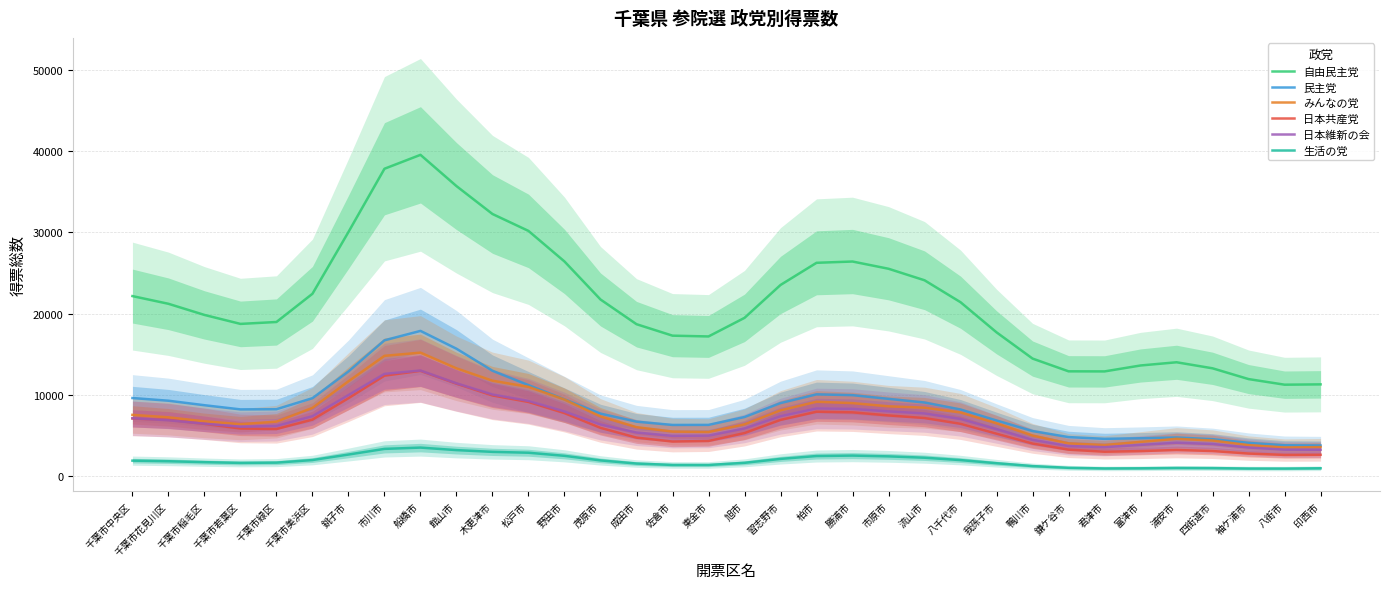

Reading left to right, transcribe all the data shown in this chart.

自由民主党: 千葉市中央区=22158.6	千葉市花見川区=21210.4	千葉市稲毛区=19838.0	千葉市若葉区=18732.9	千葉市緑区=18967.8	千葉市美浜区=22444.9	銚子市=30055.3	市川市=37846.5	船橋市=39559.5	館山市=35707.6	木更津市=32271.2	松戸市=30187.3	野田市=26421.0	茂原市=21740.3	成田市=18696.9	佐倉市=17283.6	東金市=17187.6	旭市=19476.9	習志野市=23529.0	柏市=26260.0	勝浦市=26417.6	市原市=25525.6	流山市=24106.9	八千代市=21404.2	我孫子市=17692.8	鴨川市=14461.6	鎌ケ谷市=12890.3	君津市=12880.2	富津市=13611.3	浦安市=14006.4	四街道市=13261.3	袖ケ浦市=11934.7	八街市=11244.5	印西市=11283.9
民主党: 千葉市中央区=9601.0	千葉市花見川区=9270.1	千葉市稲毛区=8716.0	千葉市若葉区=8201.8	千葉市緑区=8221.6	千葉市美浜区=9582.8	銚子市=12877.9	市川市=16710.0	船橋市=17871.1	館山市=15674.4	木更津市=12963.0	松戸市=11191.7	野田市=9433.2	茂原市=7682.8	成田市=6690.0	佐倉市=6285.5	東金市=6292.9	旭市=7262.7	習志野市=8980.7	柏市=10053.7	勝浦市=9953.9	市原市=9498.8	流山市=9047.9	八千代市=8189.7	我孫子市=6834.3	鴨川市=5531.4	鎌ケ谷市=4790.1	君津市=4574.6	富津市=4647.3	浦安市=4740.1	四街道市=4530.4	袖ケ浦市=4076.3	八街市=3782.8	印西市=3752.1
みんなの党: 千葉市中央区=7527.1	千葉市花見川区=7224.3	千葉市稲毛区=6732.3	千葉市若葉区=6376.4	千葉市緑区=6693.7	千葉市美浜区=8386.7	銚子市=11664.3	市川市=14798.4	船橋市=15193.2	館山市=13254.1	木更津市=11734.3	松戸市=10976.6	野田市=9412.6	茂原市=7327.0	成田市=6010.3	佐倉市=5468.1	東金市=5419.3	旭市=6357.8	習志野市=8084.4	柏市=9143.3	勝浦市=8976.3	市原市=8580.3	流山市=8411.5	八千代市=7821.2	我孫子市=6484.1	鴨川市=4975.1	鎌ケ谷市=4008.8	君津市=3812.6	富津市=4199.2	浦安市=4577.5	四街道市=4367.7	袖ケ浦市=3799.8	八街市=3510.2	印西市=3554.1
日本共産党: 千葉市中央区=7082.6	千葉市花見川区=6902.9	千葉市稲毛区=6419.5	千葉市若葉区=5849.9	千葉市緑区=5784.9	千葉市美浜区=6937.3	銚子市=9580.5	市川市=12357.7	船橋市=12948.1	館山市=11371.4	木更津市=9916.8	松戸市=9116.8	野田市=7742.7	茂原市=5928.9	成田市=4723.4	佐倉市=4240.9	東金市=4311.8	旭市=5283.8	習志野市=6905.1	柏市=7919.0	勝浦市=7838.8	市原市=7457.7	流山市=7135.8	八千代市=6426.6	我孫子市=5211.7	鴨川市=3996.7	鎌ケ谷市=3242.7	君津市=2984.8	富津市=3066.2	浦安市=3200.0	四街道市=3071.8	袖ケ浦市=2761.5	八街市=2595.8	印西市=2611.9
日本維新の会: 千葉市中央区=7113.3	千葉市花見川区=6859.1	千葉市稲毛区=6440.2	千葉市若葉区=6068.3	千葉市緑区=6158.1	千葉市美浜区=7365.4	銚子市=9967.2	市川市=12576.1	船橋市=12992.4	館山市=11417.7	木更津市=10039.0	松戸市=9246.2	野田市=7938.7	茂原市=6342.2	成田市=5353.1	佐倉市=4943.4	東金市=4972.5	旭市=5854.8	習志野市=7368.1	柏市=8317.3	勝浦市=8263.4	市原市=7955.8	流山市=7699.4	八千代市=7021.1	我孫子市=5762.6	鴨川市=4461.1	鎌ケ谷市=3691.7	君津市=3551.0	富津市=3828.6	浦安市=4096.8	四街道市=3941.7	袖ケ浦市=3506.3	八街市=3244.1	印西市=3228.8
生活の党: 千葉市中央区=1888.1	千葉市花見川区=1815.8	千葉市稲毛区=1700.6	千葉市若葉区=1608.7	千葉市緑区=1643.3	千葉市美浜区=1960.9	銚子市=2638.5	市川市=3335.6	船橋市=3495.7	館山市=3185.6	木更津市=2969.0	松戸市=2862.2	野田市=2480.1	茂原市=1917.9	成田市=1529.3	佐倉市=1358.7	東金市=1354.0	旭市=1619.5	習志野市=2101.9	柏市=2456.4	勝浦市=2511.1	市原市=2415.5	流山市=2248.3	八千代市=1956.4	我孫子市=1569.5	鴨川市=1219.6	鎌ケ谷市=1006.6	君津市=929.0	富津市=946.2	浦安市=986.9	四街道市=970.0	袖ケ浦市=917.9	八街市=913.7	印西市=949.4